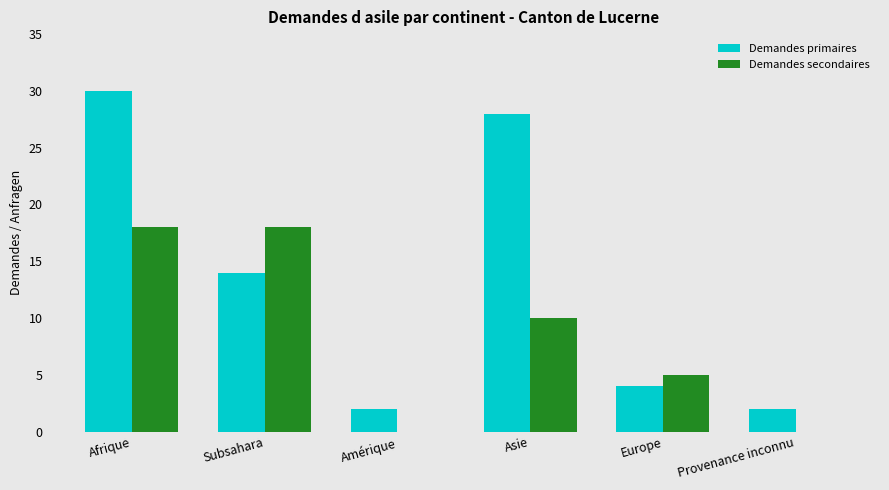

What are all the series names shown in the legend?

Demandes primaires, Demandes secondaires